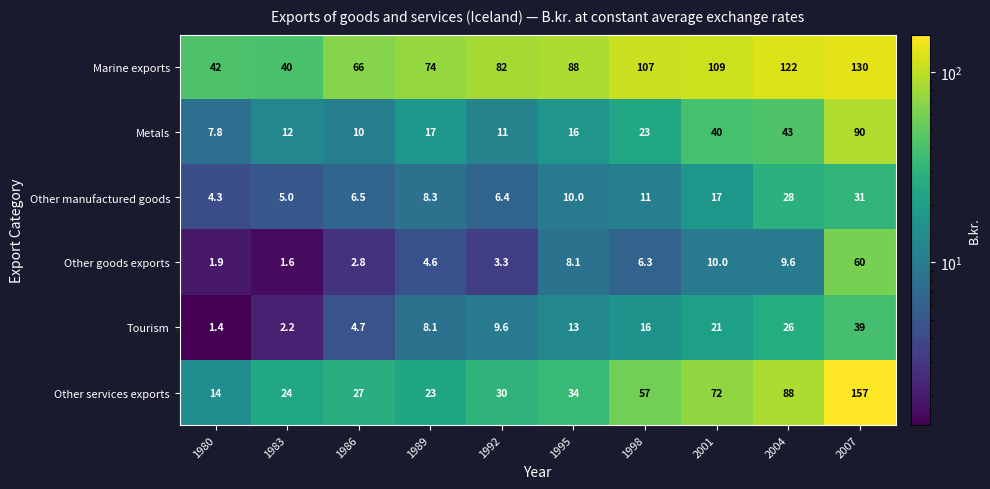

What is the difference between the highest and lowest values at 1986?

63.2